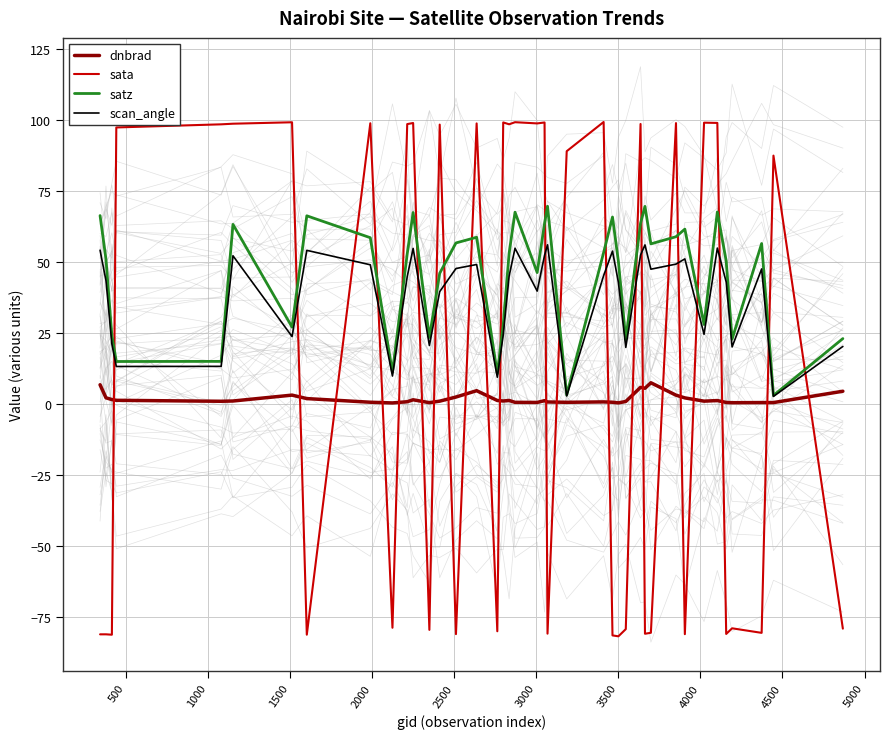

How many times do satz and sata cross each other?

22